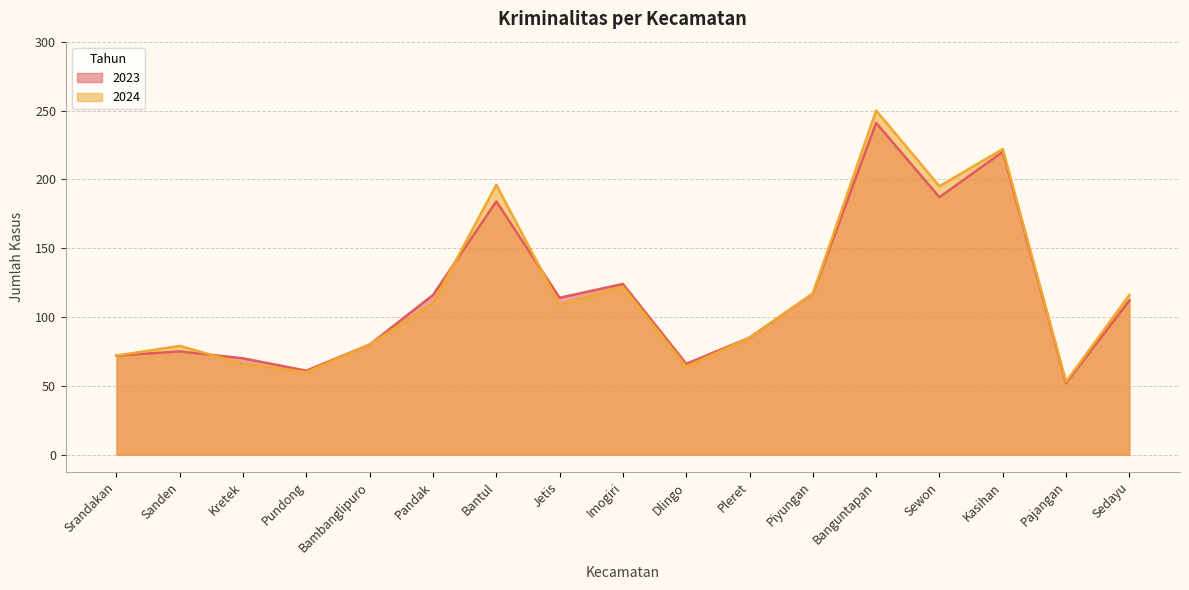

Reading left to right, list all the values displayed in this chart.

2023: Srandakan=72	Sanden=75	Kretek=70	Pundong=61	Bambanglipuro=80	Pandak=116	Bantul=184	Jetis=114	Imogiri=124	Dlingo=66	Pleret=85	Piyungan=117	Banguntapan=241	Sewon=187	Kasihan=220	Pajangan=52	Sedayu=112
2024: Srandakan=72	Sanden=79	Kretek=66	Pundong=60	Bambanglipuro=80	Pandak=110	Bantul=196	Jetis=109	Imogiri=122	Dlingo=64	Pleret=85	Piyungan=117	Banguntapan=250	Sewon=195	Kasihan=222	Pajangan=53	Sedayu=116